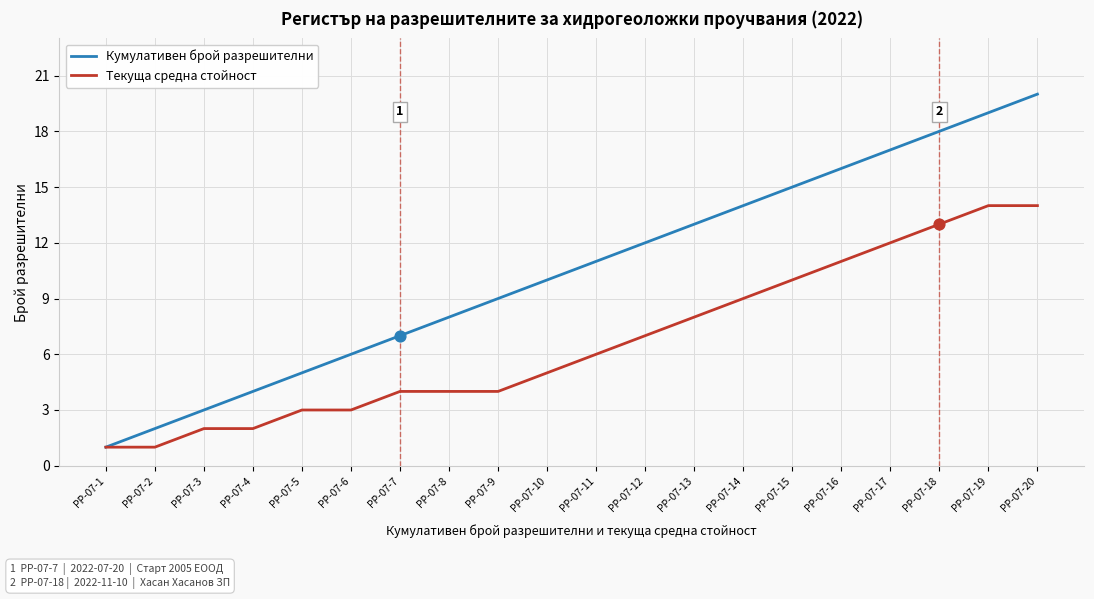

At which category is the sum across all series the highest?

РР-07-20